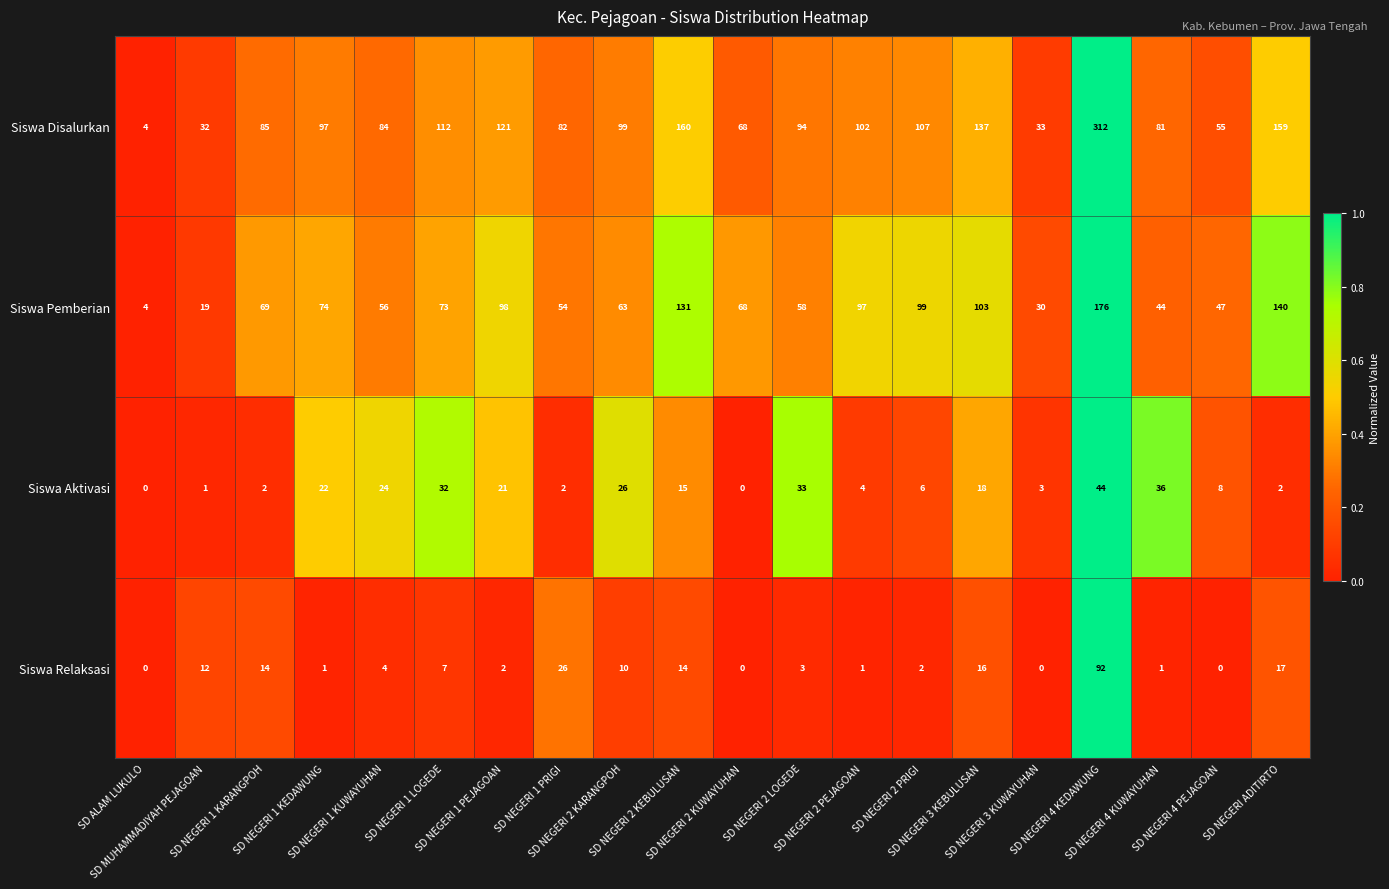

At how many categories does at least one series exceed 0?

20